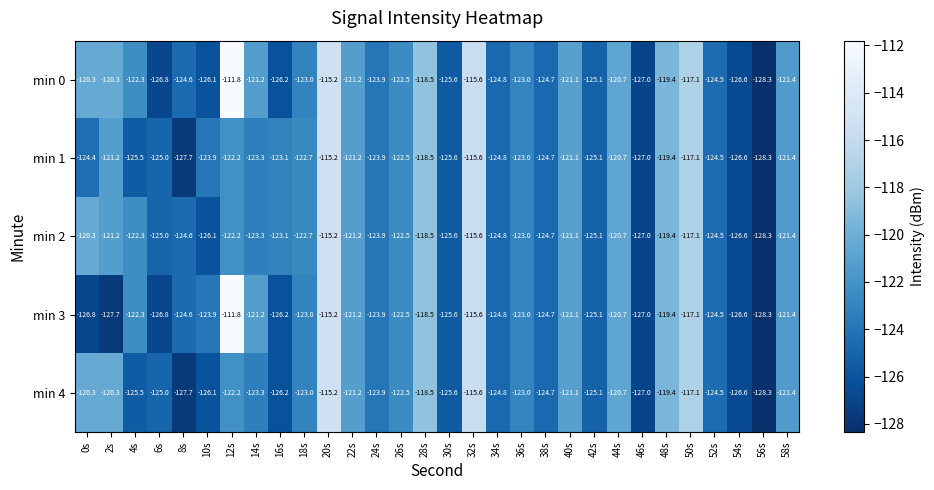

Count the number of data series in this chart.

5